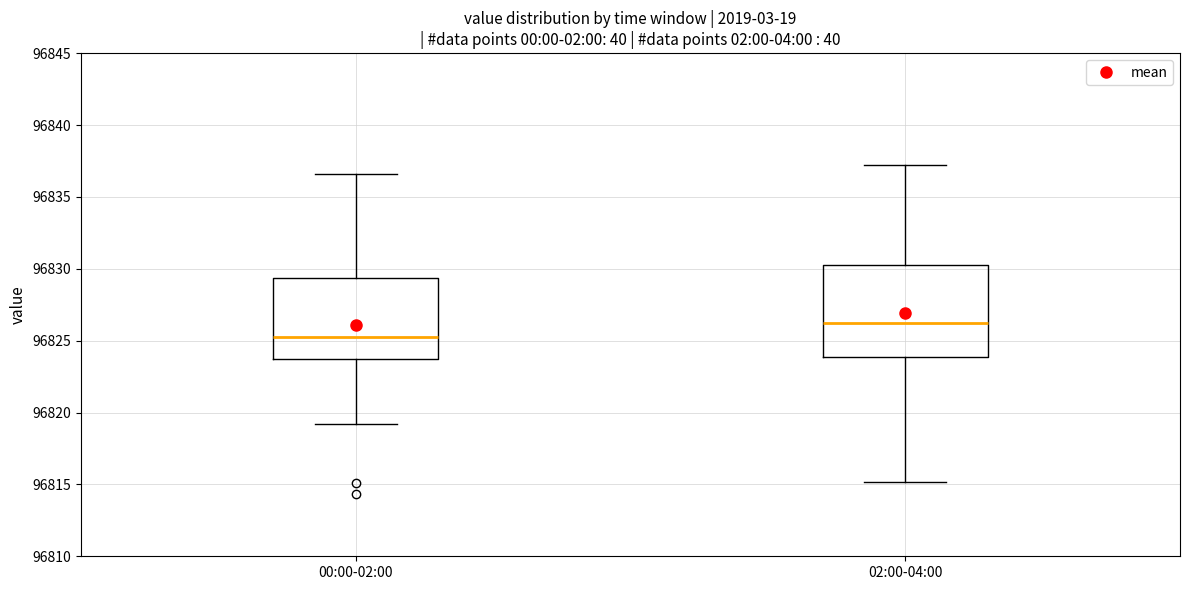

Which box is the tallest, from its lower edge to its upper edge?

02:00-04:00